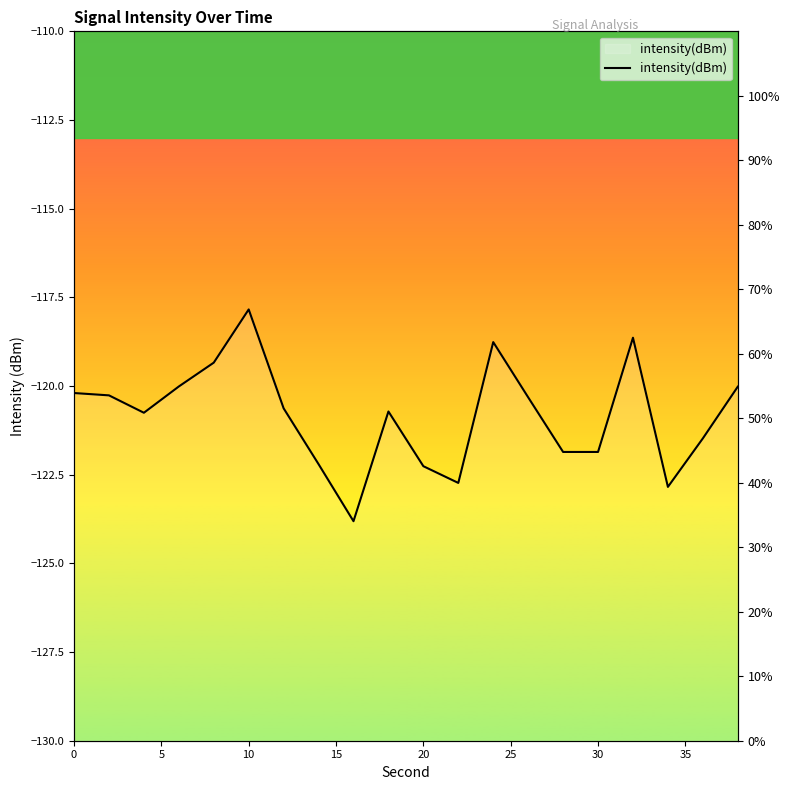

What is the maximum value shown in the chart?

66.9